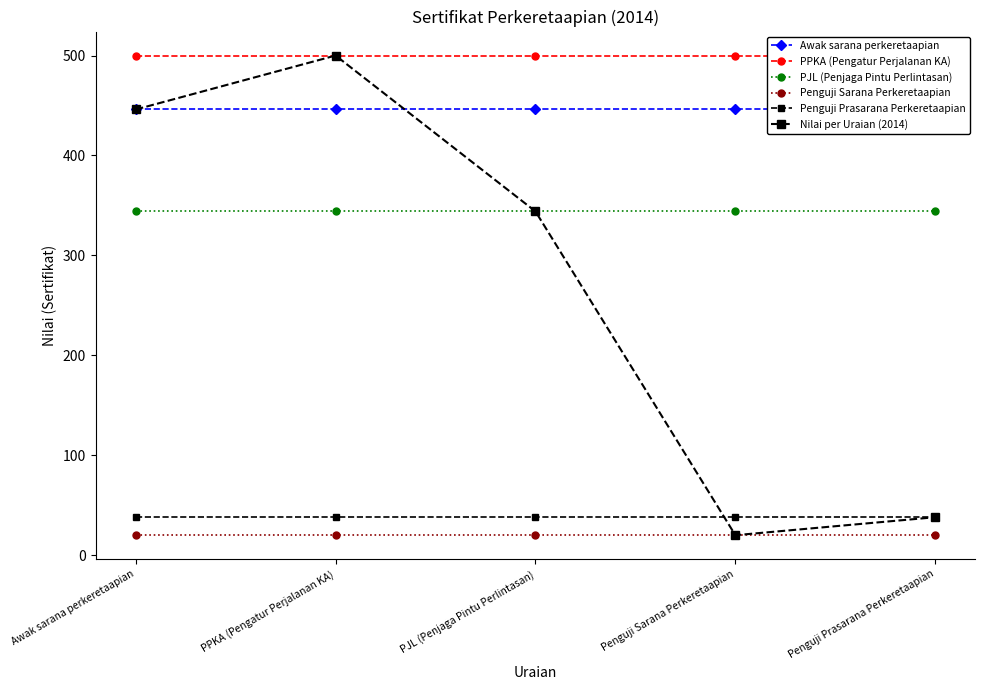

Which series has the largest range (max minus min)?

Nilai per Uraian (2014)